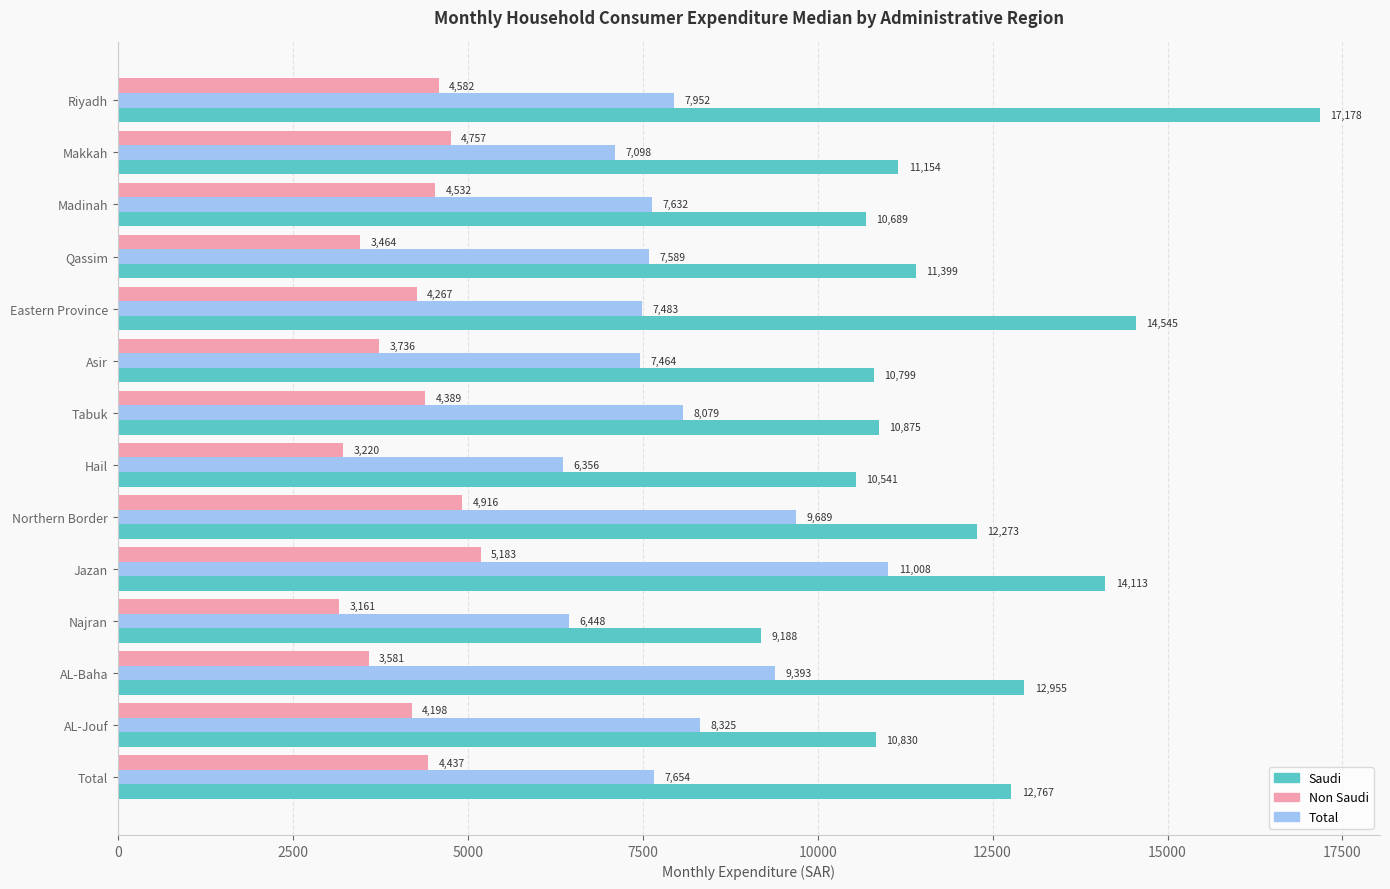

Rank the series by their average value, from highest to lowest.

Saudi, Total, Non Saudi